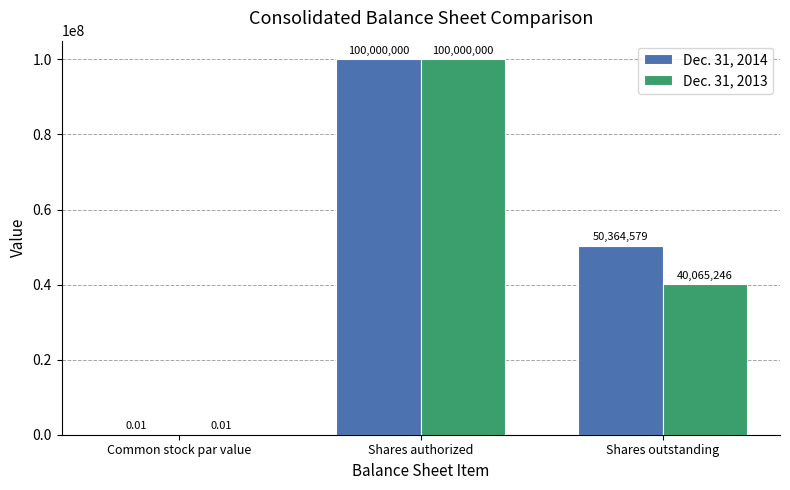

What is the sum of all Dec. 31, 2013 values?

140065246.0